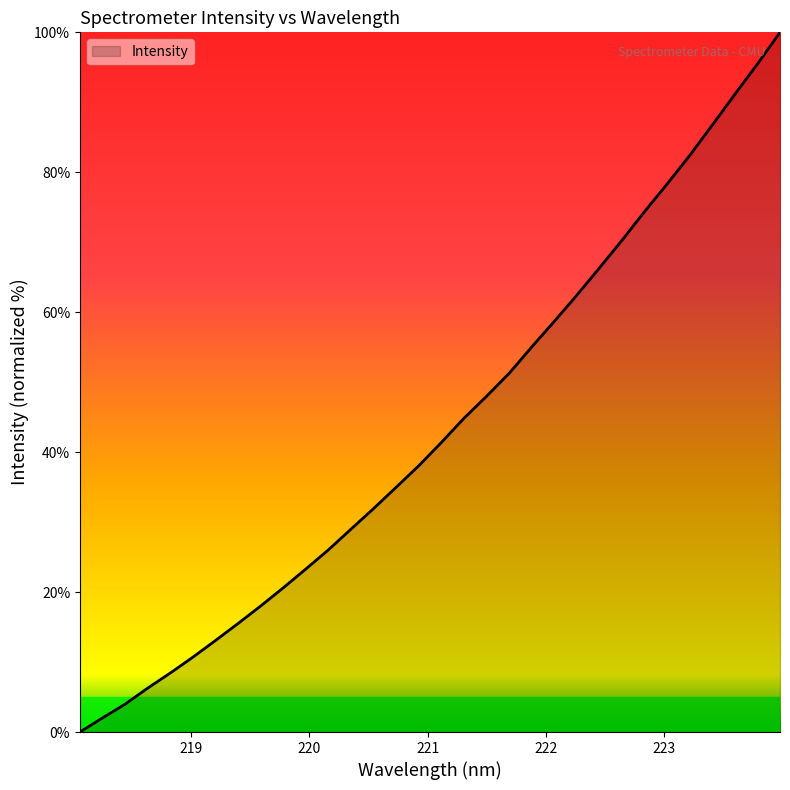

True or false: there are more than 2 points higher than both neighbors.

False